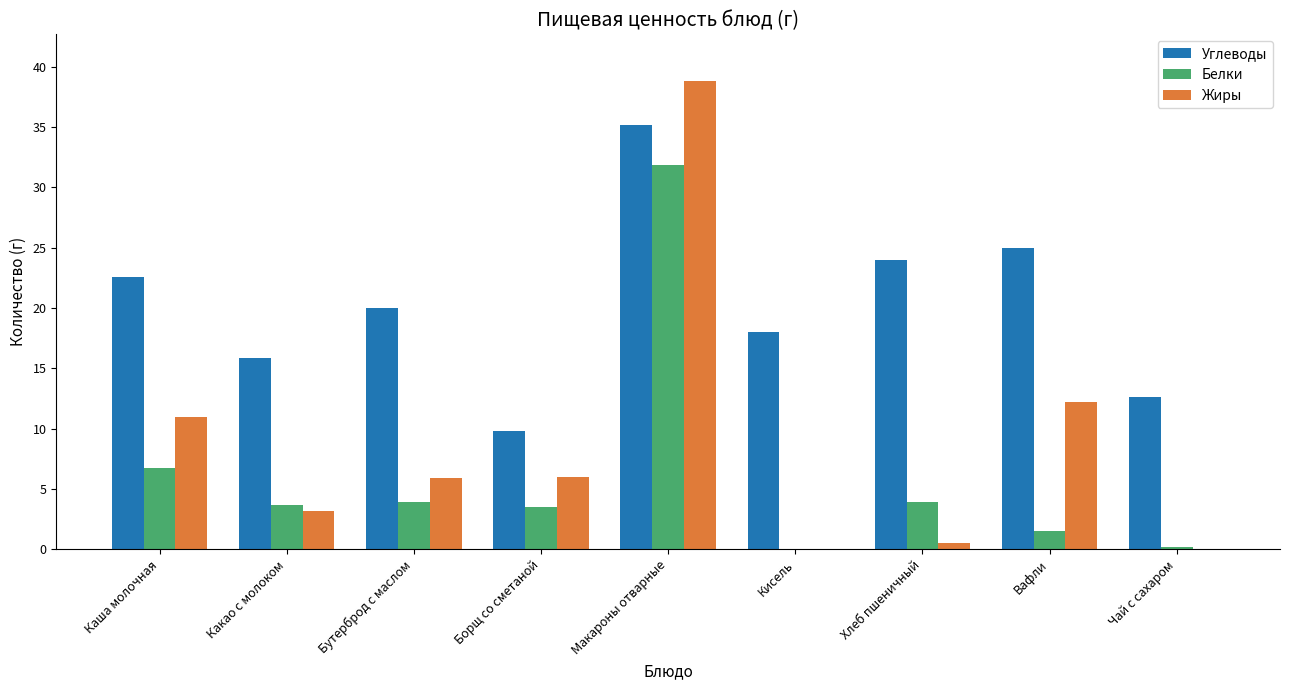

Which series has the widest spread of values?

Жиры